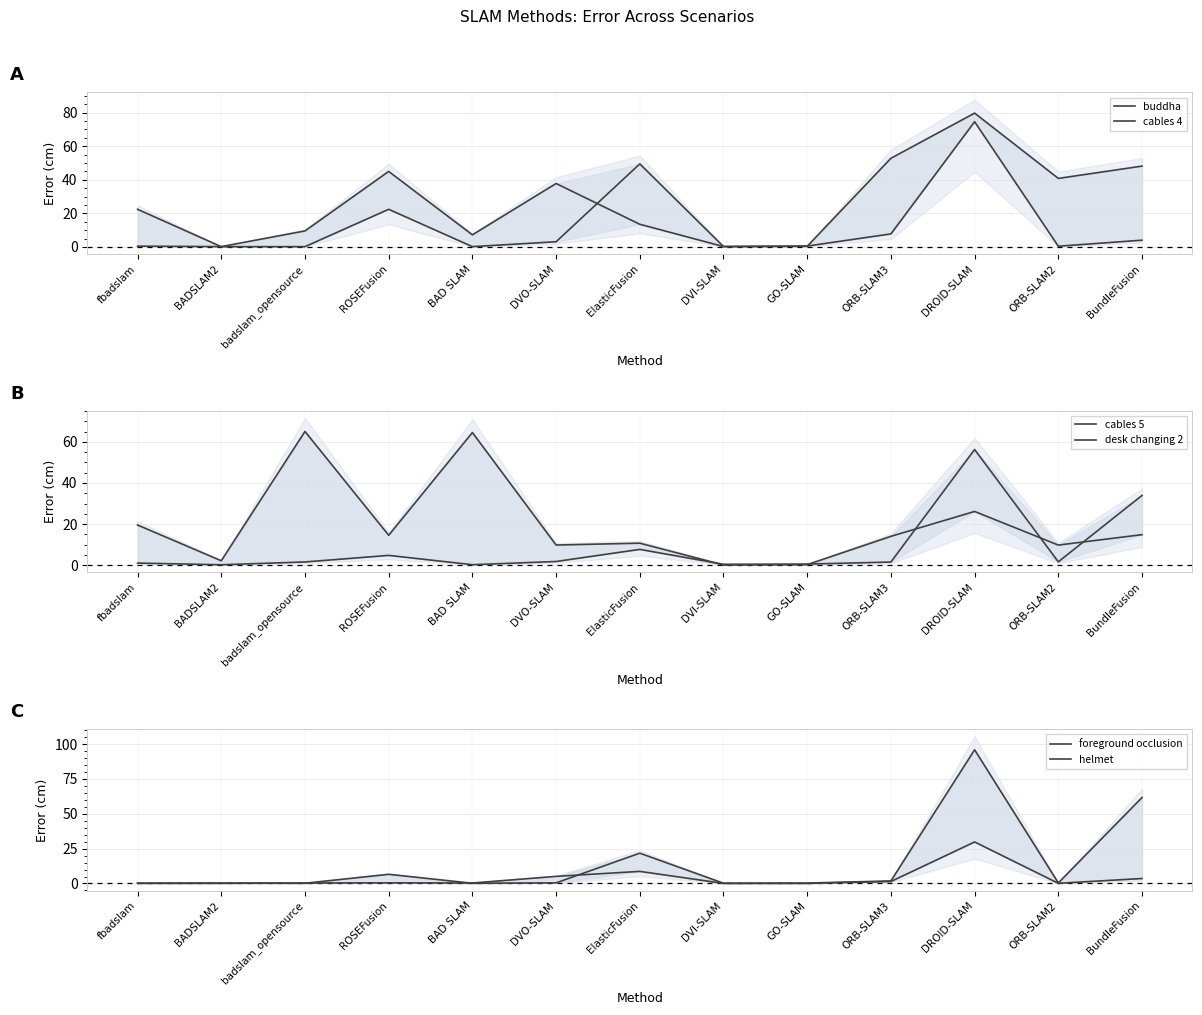

At which label does desk changing 2 first exceed 1?

fbadslam